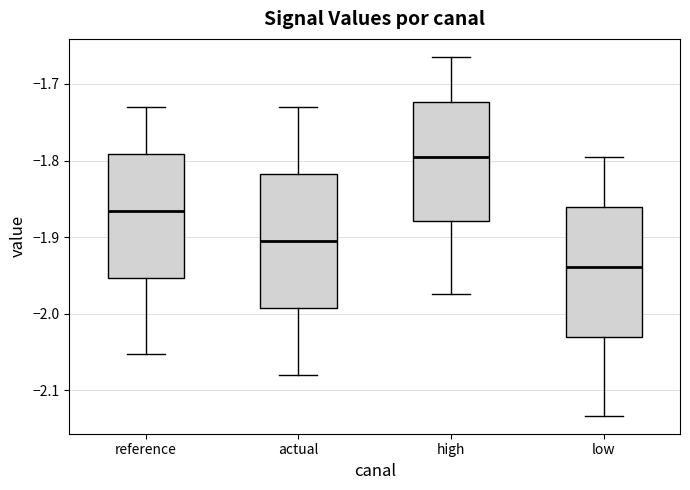

Reading left to right, read every box against the y-axis: the position of its median line, the range the box covers, and the ends of its whiskers. The values are not printed on the chart, so give them approximately, as read against the axis.

reference: median -1.87, box -1.95 to -1.79, whiskers -2.05 to -1.73
actual: median -1.91, box -1.99 to -1.82, whiskers -2.08 to -1.73
high: median -1.79, box -1.88 to -1.72, whiskers -1.97 to -1.66
low: median -1.94, box -2.03 to -1.86, whiskers -2.13 to -1.80